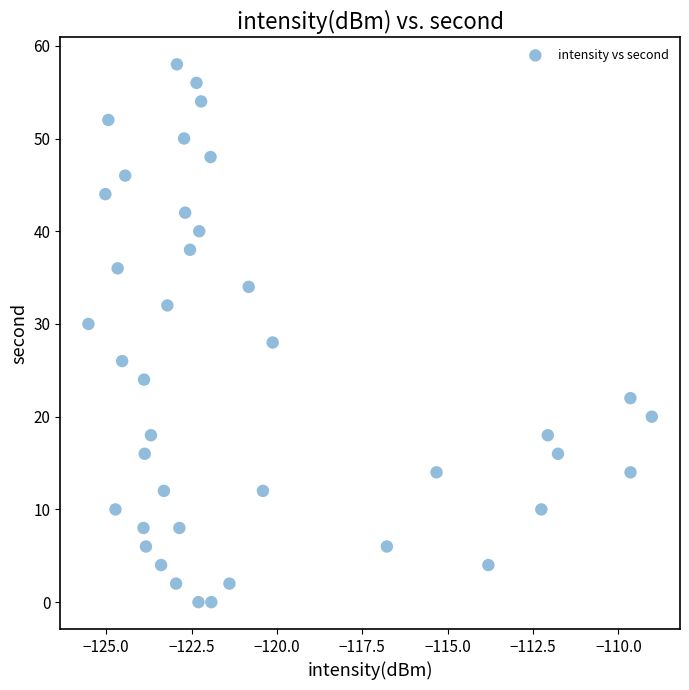

What is the range of Y values (max minus min)?

58